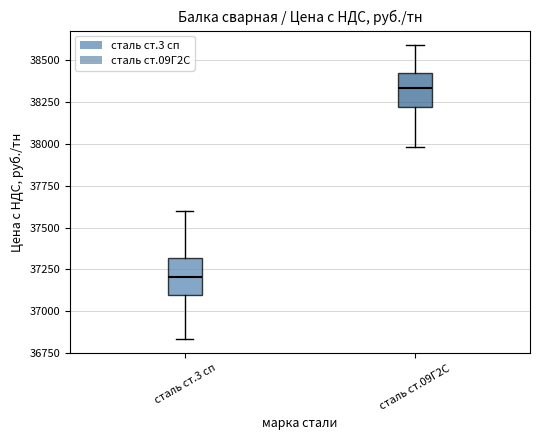

Reading left to right, read every box against the y-axis: the position of its median line, the range the box covers, and the ends of its whiskers. The values are not printed on the chart, so give them approximately, as read against the axis.

сталь ст.3 сп: median 37200, box 37100 to 37300, whiskers 36850 to 37600
сталь ст.09Г2С: median 38350, box 38200 to 38400, whiskers 38000 to 38600